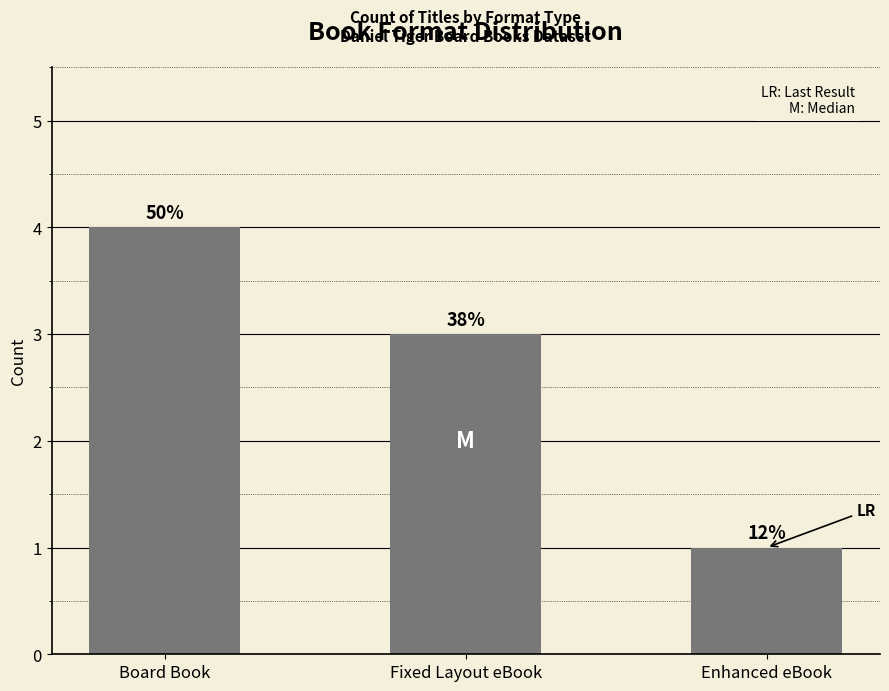

What is the change in value from Board Book to Fixed Layout eBook?

-1